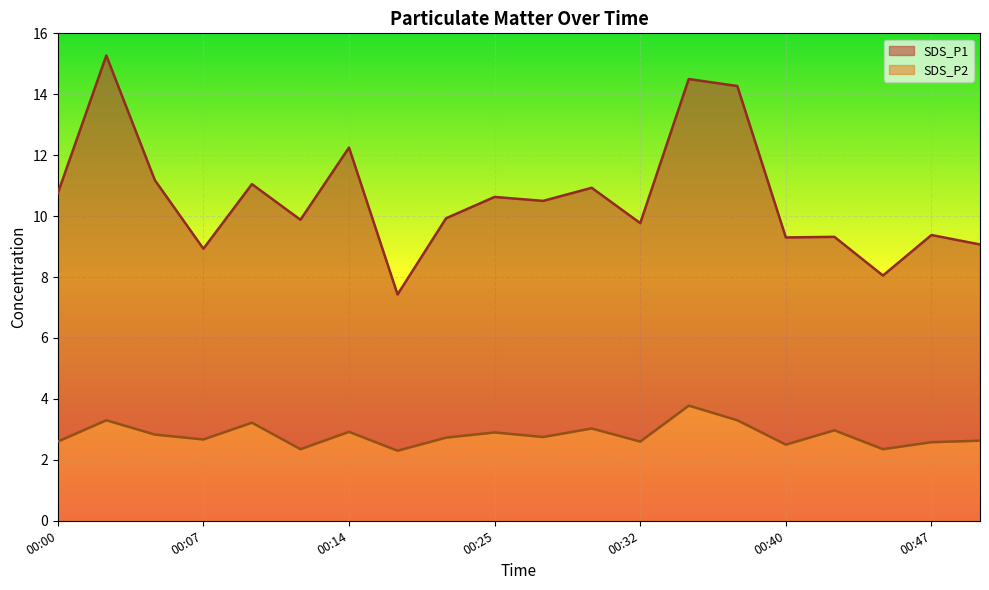

Reading left to right, list all the values displayed in this chart.

SDS_P1: 10.8	15.3	11.2	8.9	11.1	9.9	12.2	7.4	9.9	10.6	10.5	10.9	9.8	14.5	14.3	9.3	9.3	8.1	9.4	9.1
SDS_P2: 2.6	3.3	2.8	2.7	3.2	2.4	2.9	2.3	2.7	2.9	2.8	3.0	2.6	3.8	3.3	2.5	3.0	2.4	2.6	2.6